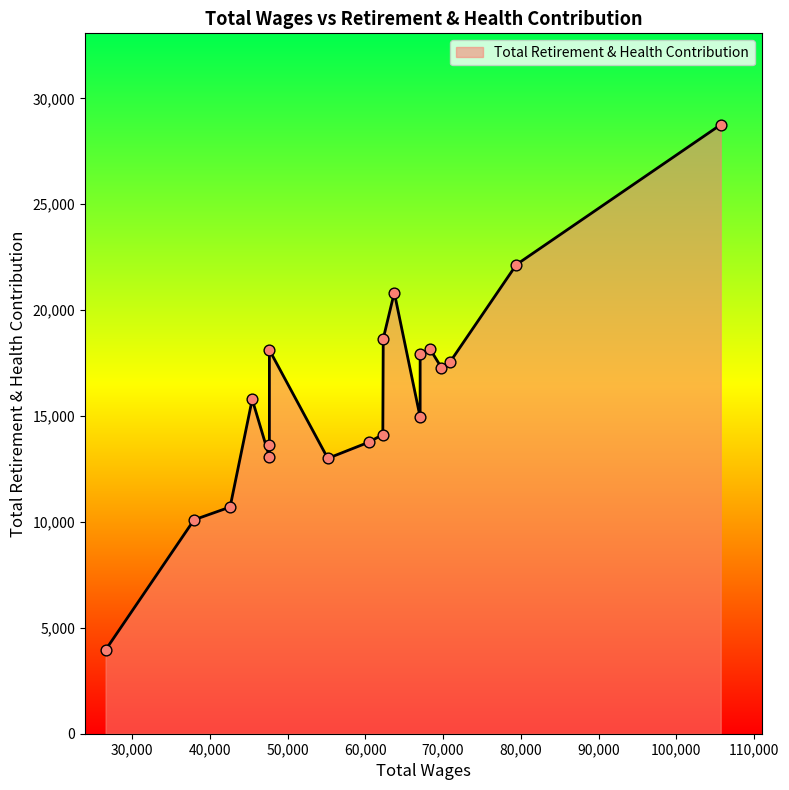

Which has a higher value, 62300.0 or 69778.0?

62300.0